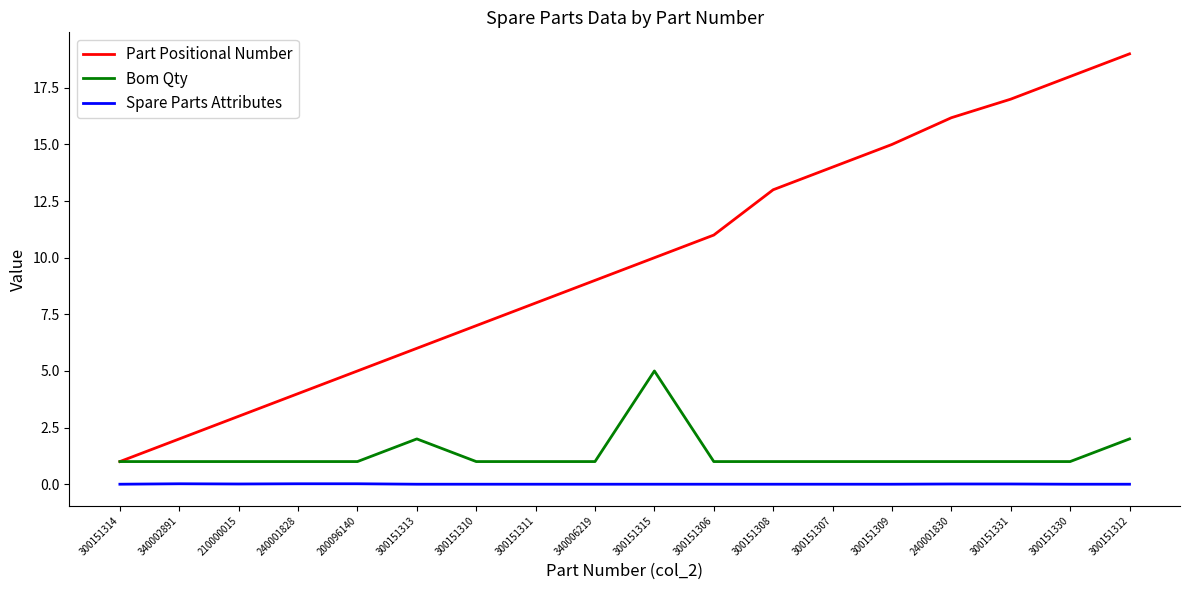

What are all the series names shown in the legend?

Part Positional Number, Bom Qty, Spare Parts Attributes